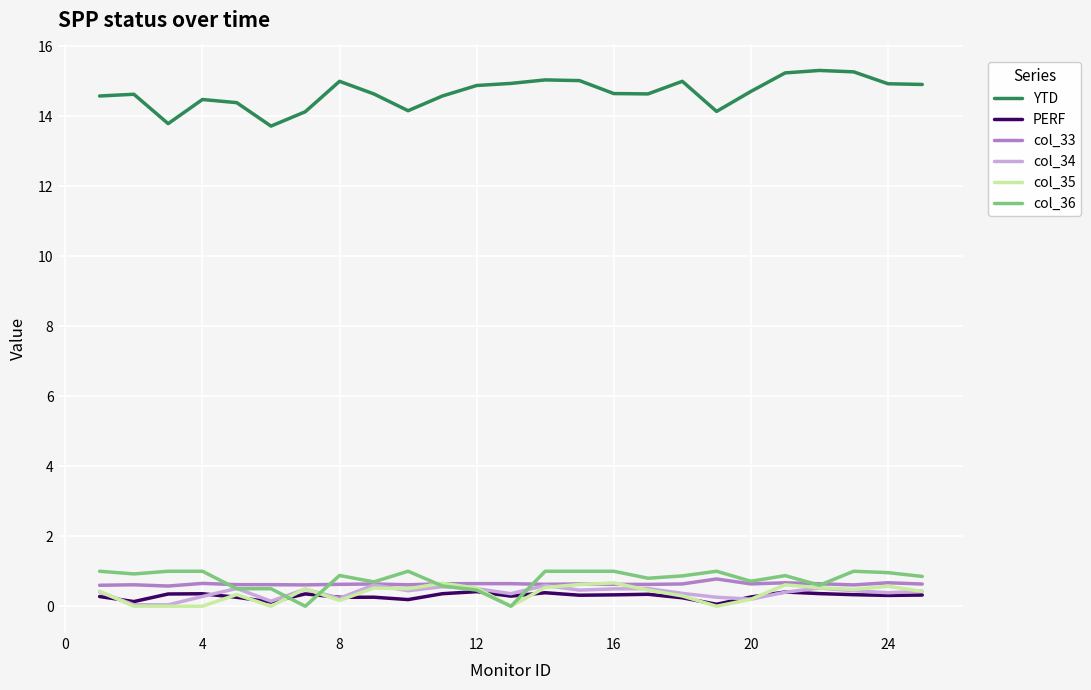

What is the greatest value displayed?

15.3